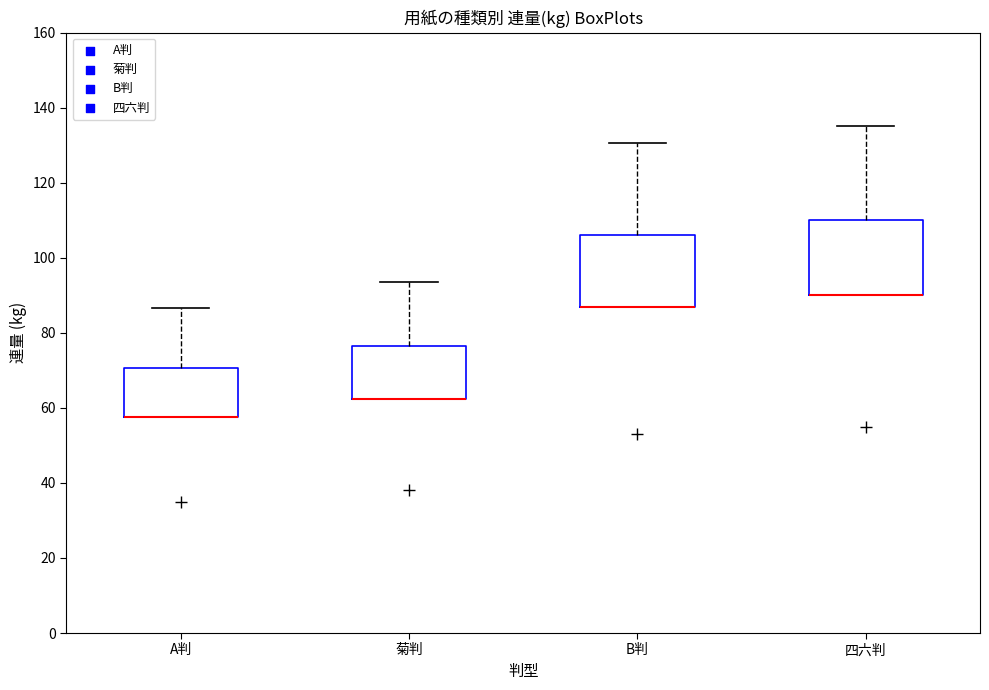

Where is the lower edge of the box for 菊判 on the y-axis? The values are not printed on the chart, so give them approximately, as read against the axis.

62